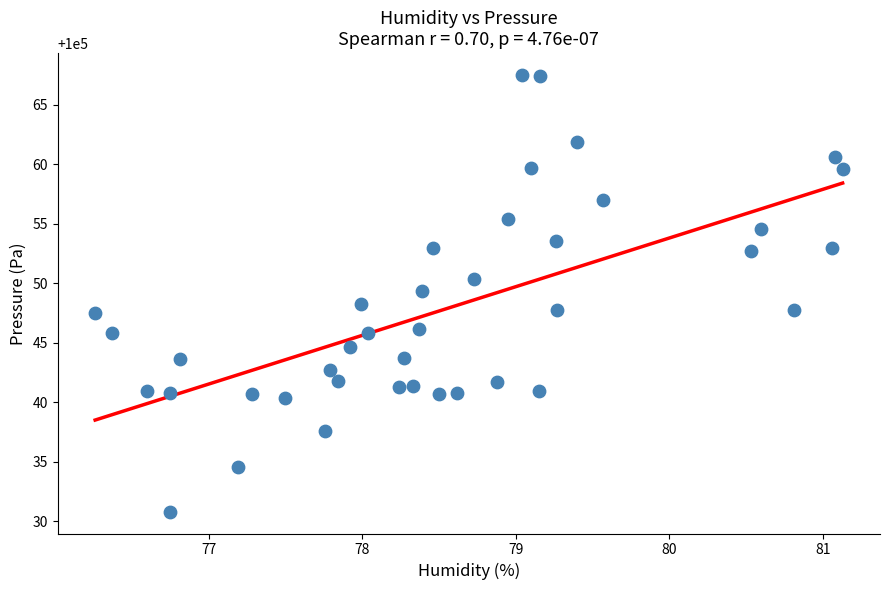

What is the range of Y values (max minus min)?

36.7